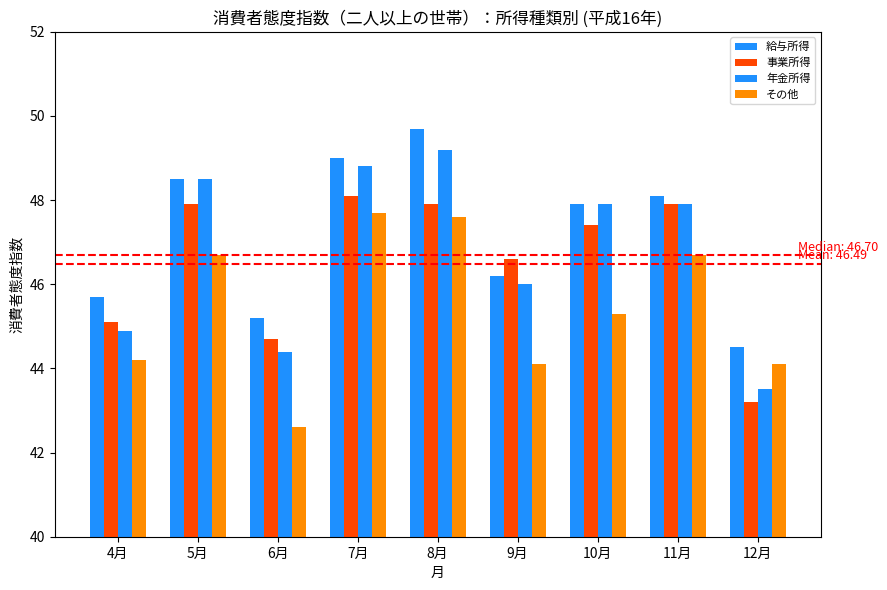

Does the chart contain stacked bars?

No